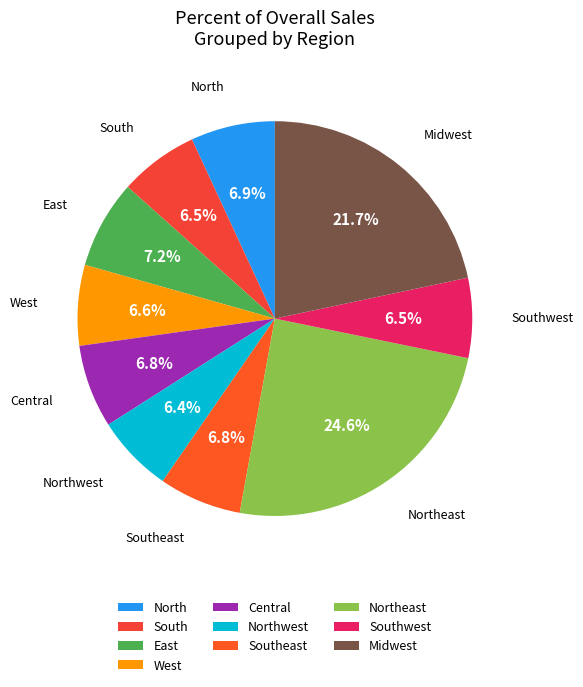

What percentage is the Northeast slice, to the nearest percent?

25%